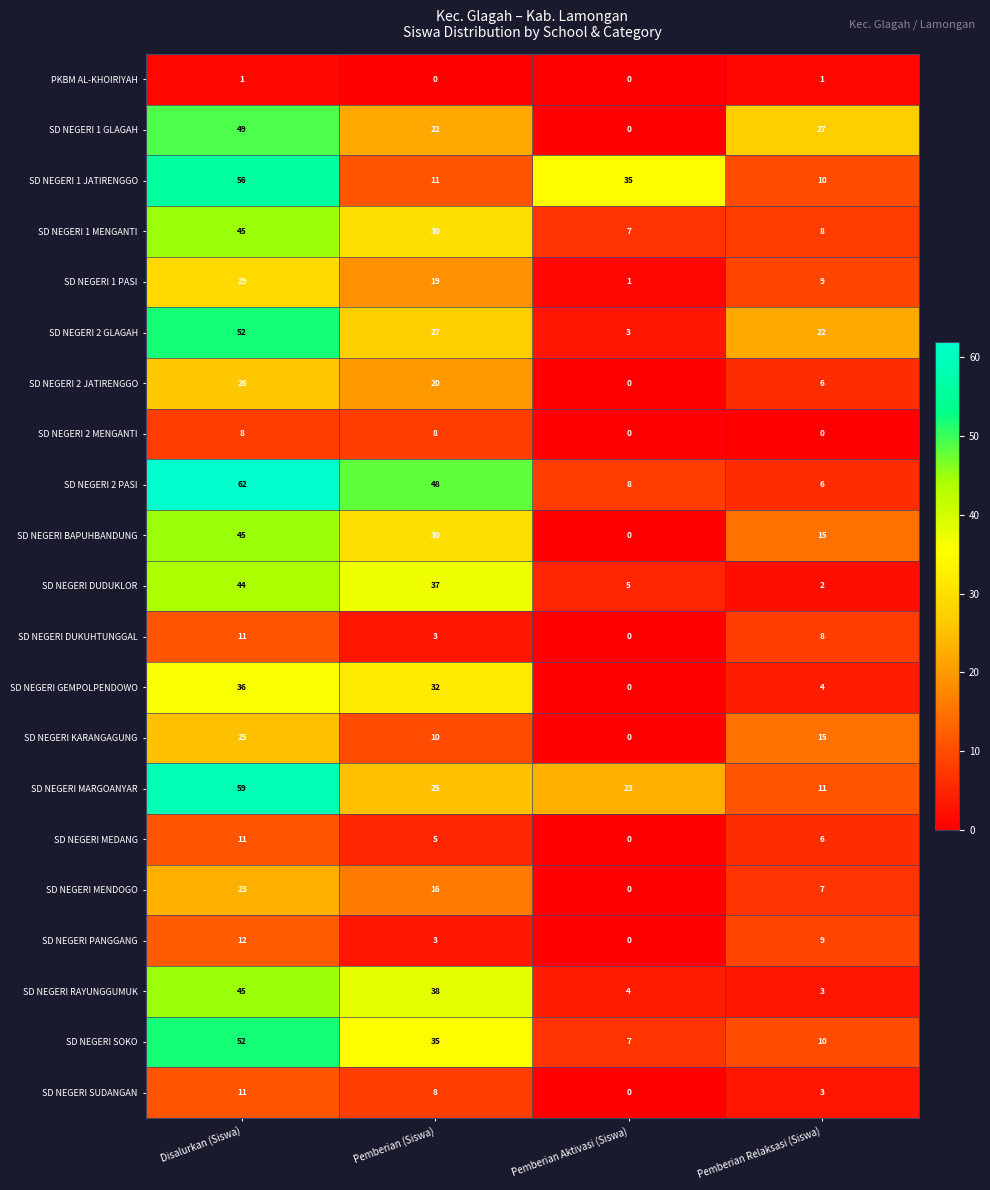

Which series has the widest spread of values?

SD NEGERI 2 PASI